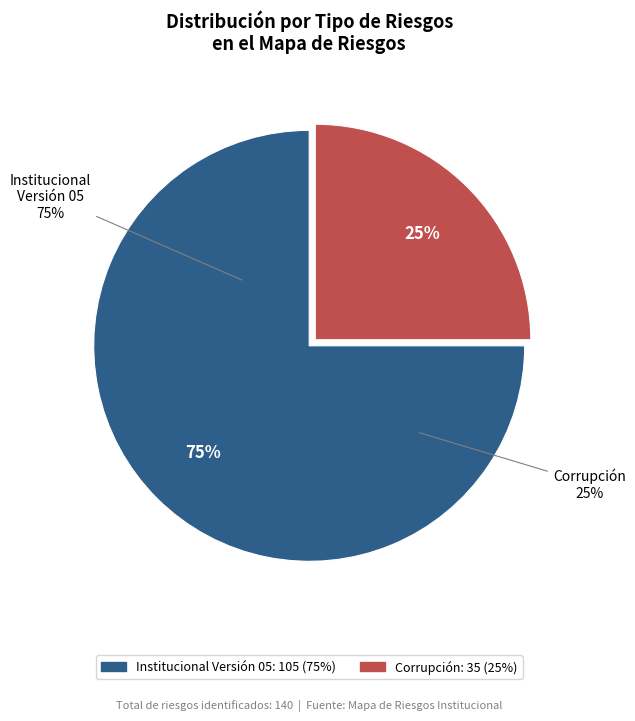

How many slices are in this pie chart?

2